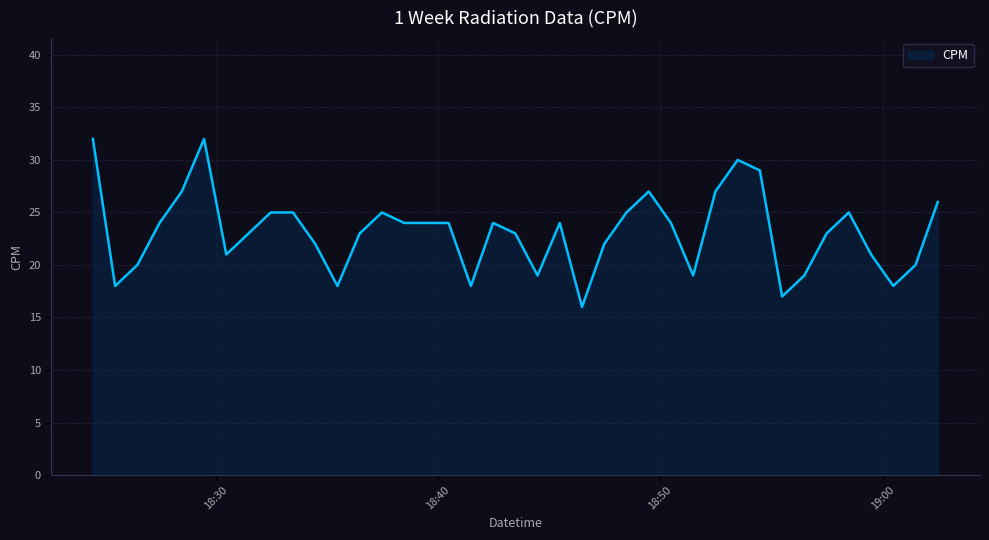

What is the minimum value shown in the chart?

16